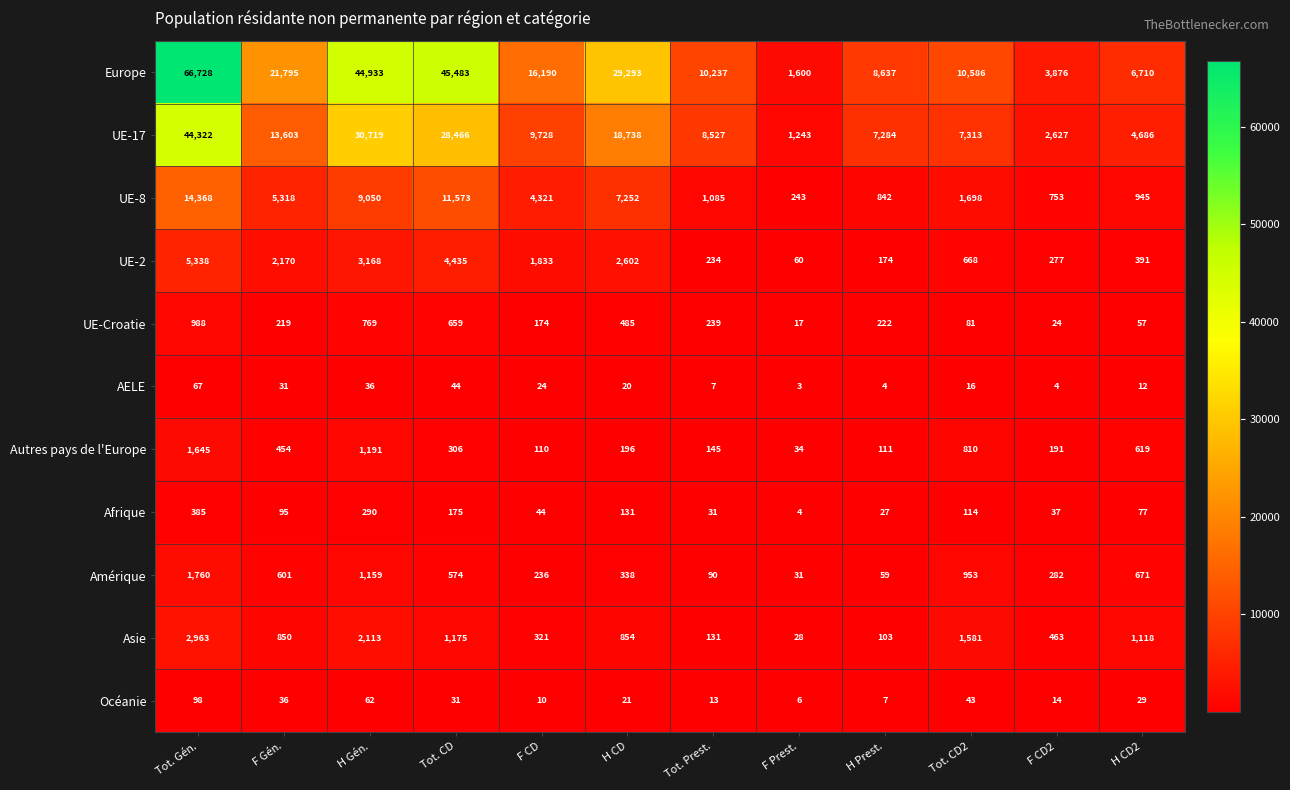

What is the lowest value of the Océanie series?

6